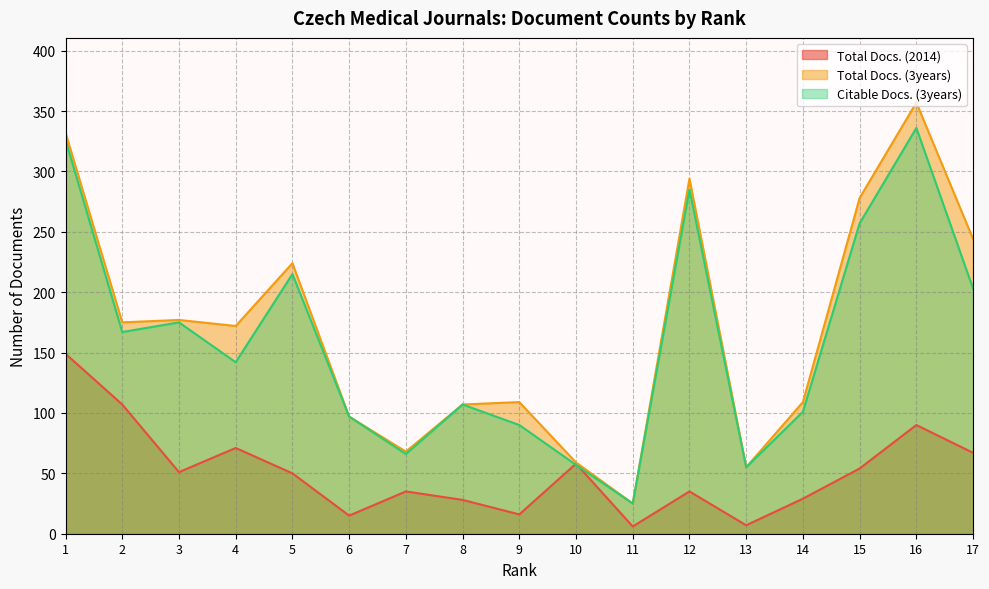

True or false: Citable Docs. (3years) and Total Docs. (3years) cross at least once.

False